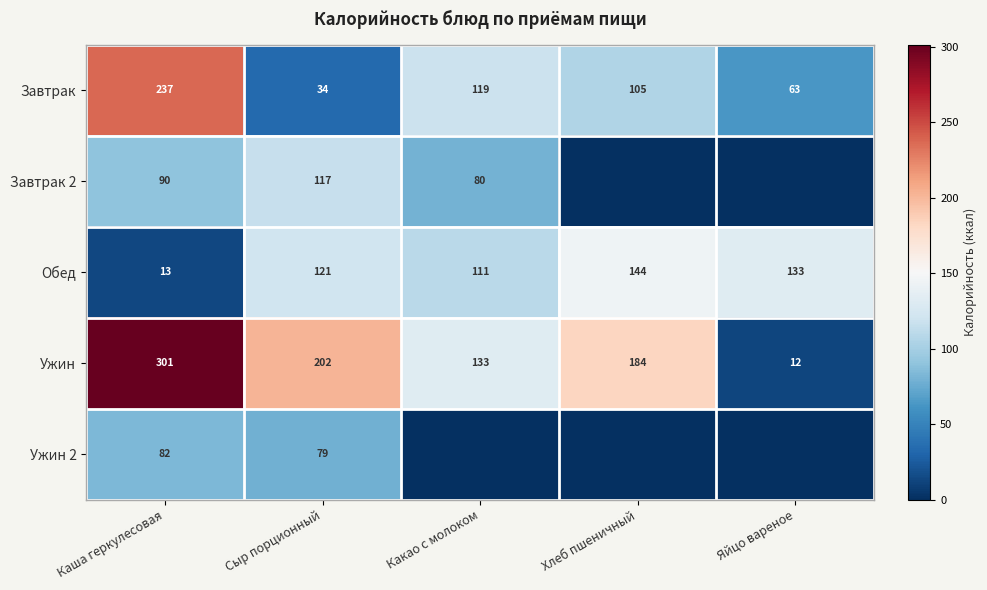

What is the sum of the Обед values at Яйцо вареное and Сыр порционный?

254